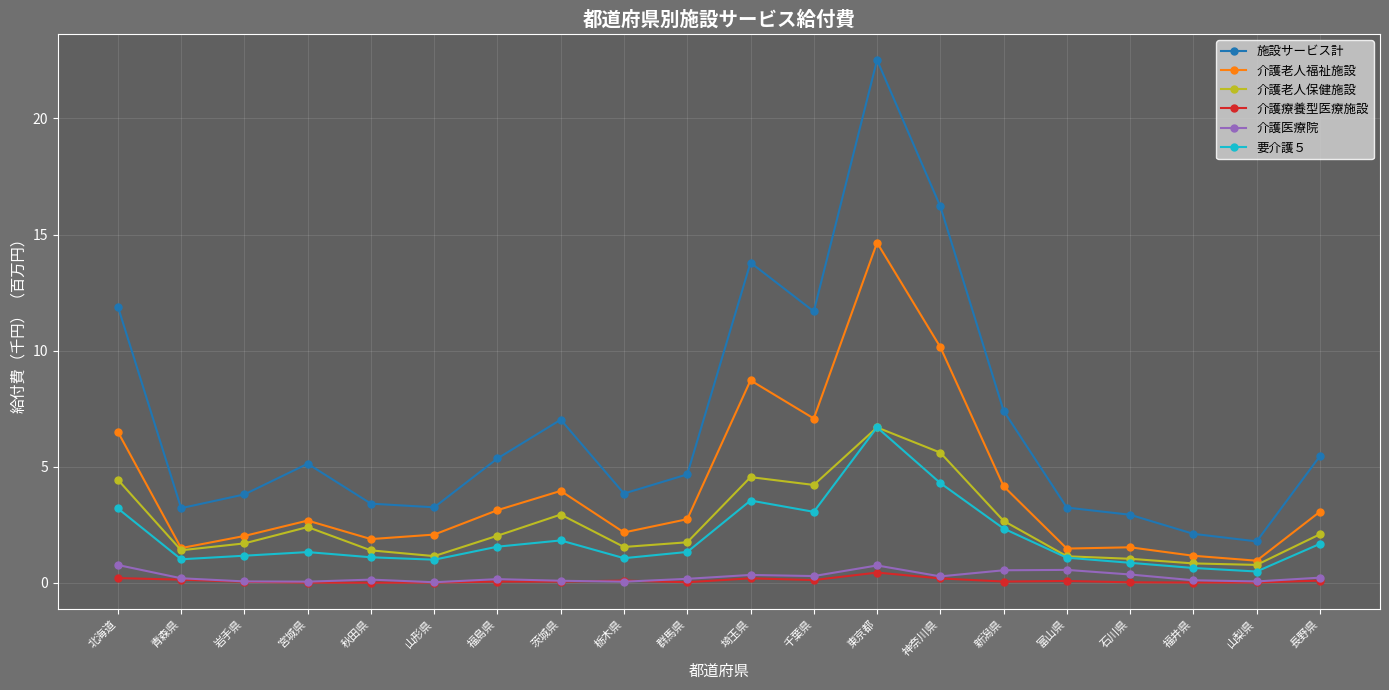

Which series has the widest spread of values?

施設サービス計